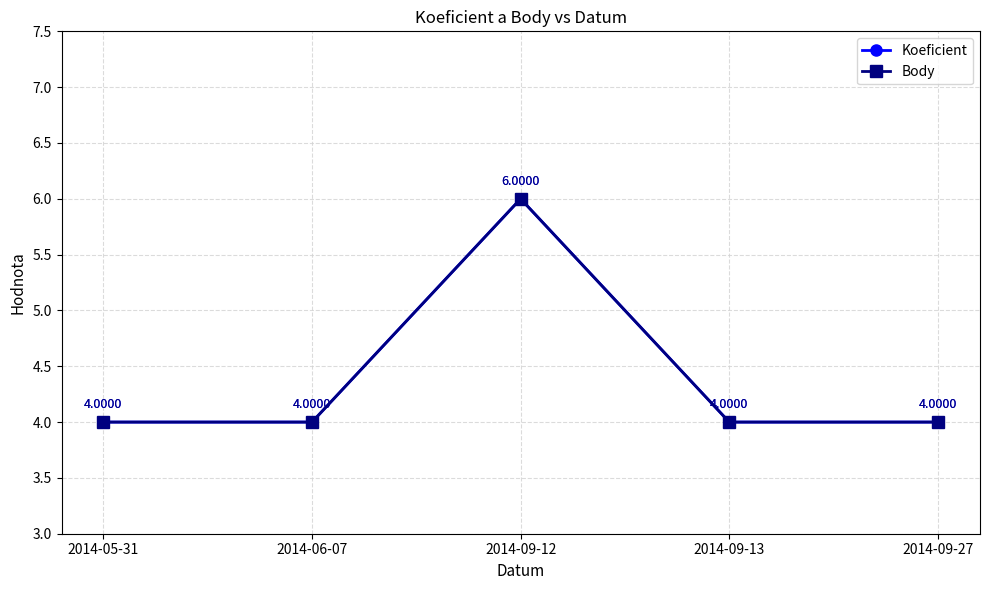

Which series has the largest total across all categories?

Koeficient